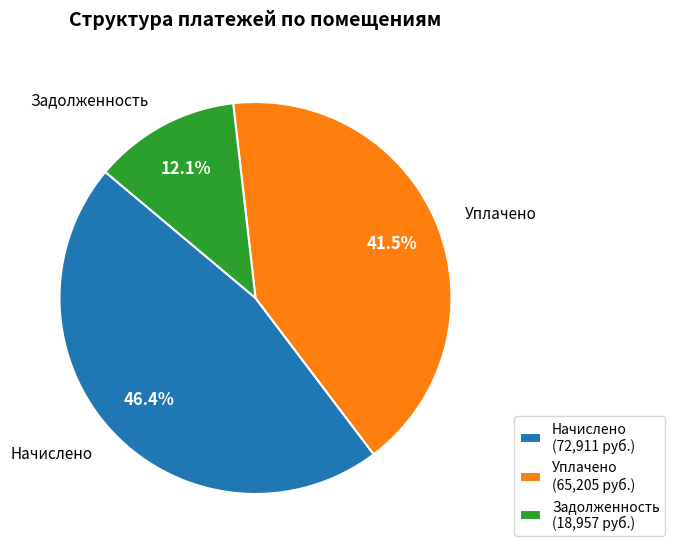

What portion of the pie excludes Начислено (72,911 руб.)?

53.6%